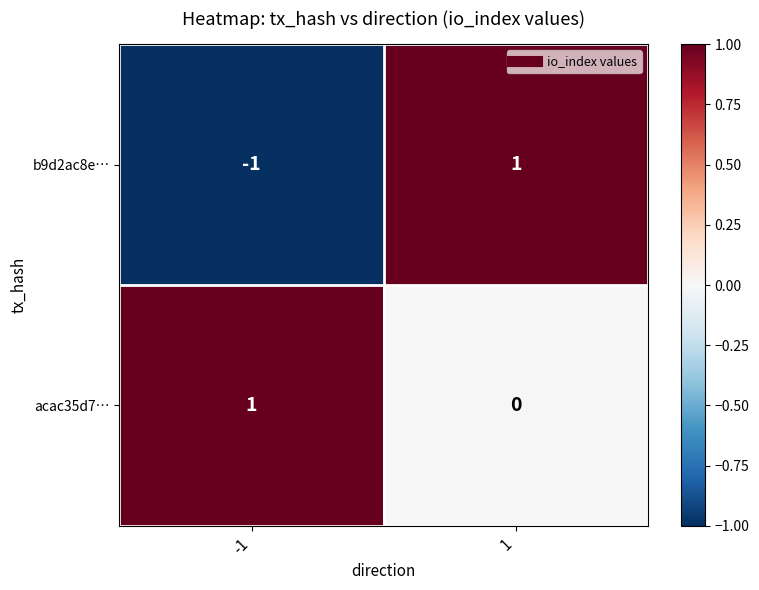

Which category has the lowest value across all series?

-1